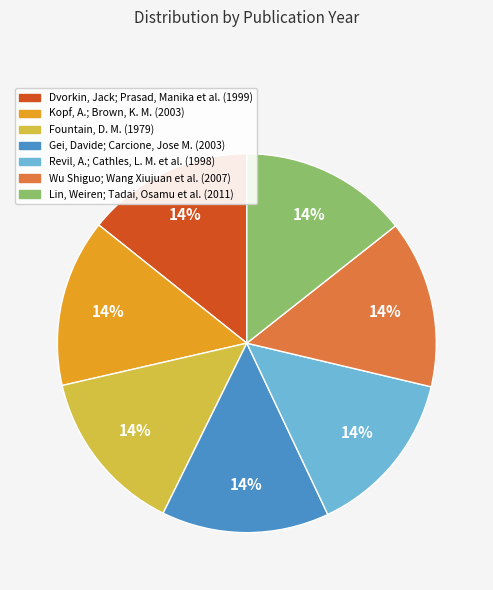

Is the sum of Lin, Weiren; Tadai, Osamu et al. (2011) and Fountain, D. M. (1979) greater than half?

No